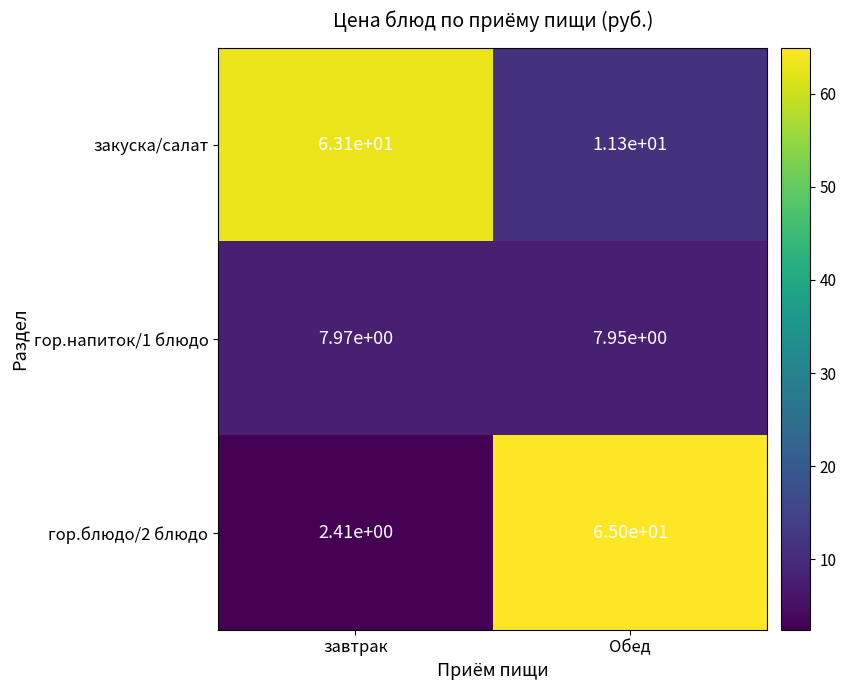

Which category has the highest value in the закуска/салат series?

завтрак